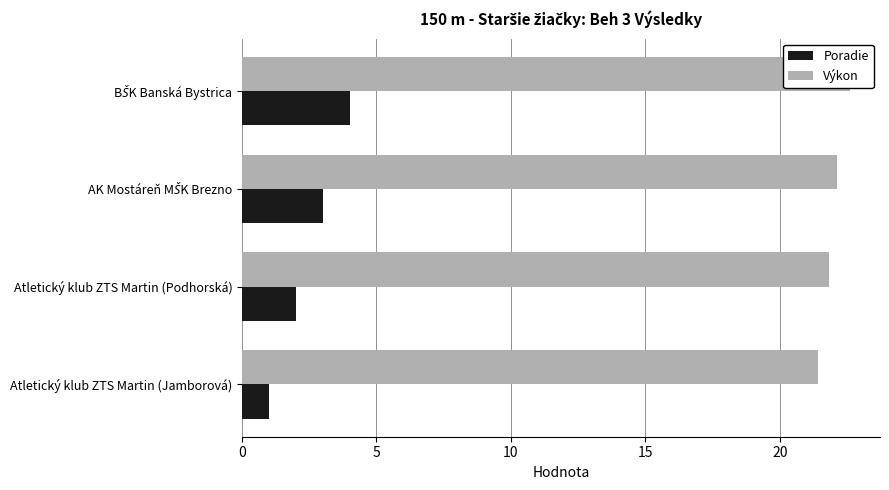

What is the difference between the second highest and second lowest values in the Výkon series?

0.3